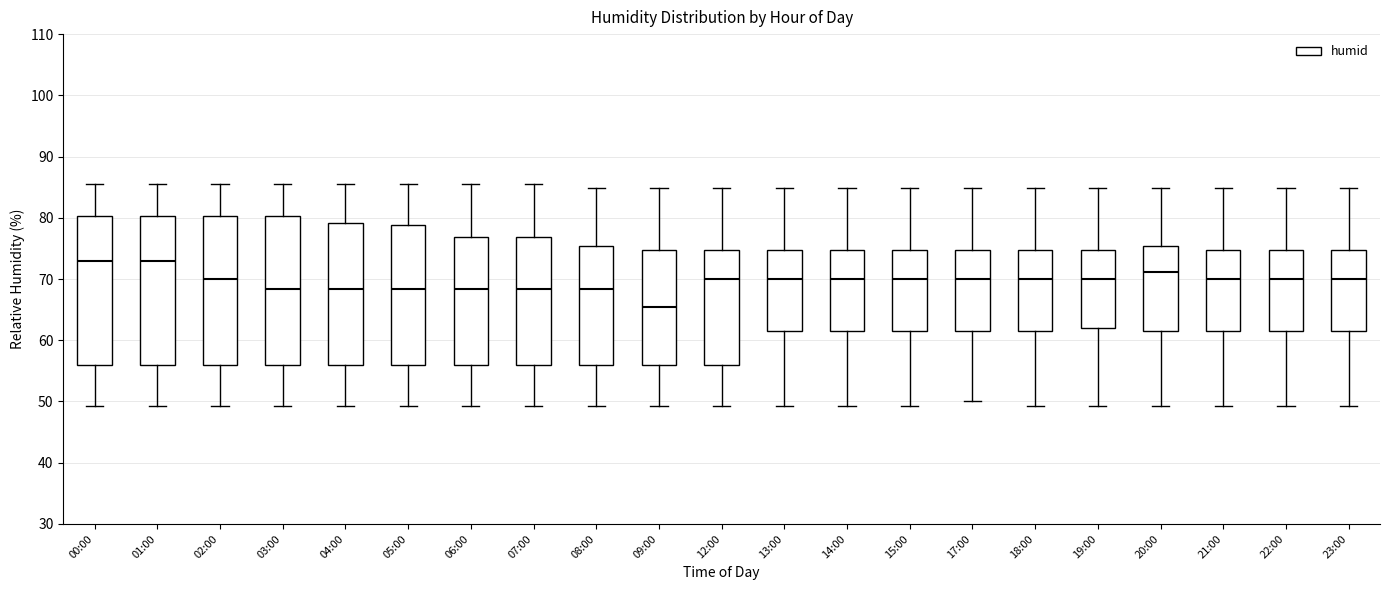

Reading left to right, read every box against the y-axis: the position of its median line, the range the box covers, and the ends of its whiskers. The values are not printed on the chart, so give them approximately, as read against the axis.

00:00: median 73, box 56 to 80, whiskers 49 to 86
01:00: median 73, box 56 to 80, whiskers 49 to 86
02:00: median 70, box 56 to 80, whiskers 49 to 86
03:00: median 68, box 56 to 80, whiskers 49 to 86
04:00: median 68, box 56 to 79, whiskers 49 to 86
05:00: median 68, box 56 to 79, whiskers 49 to 86
06:00: median 68, box 56 to 77, whiskers 49 to 86
07:00: median 68, box 56 to 77, whiskers 49 to 86
08:00: median 68, box 56 to 75, whiskers 49 to 85
09:00: median 66, box 56 to 75, whiskers 49 to 85
12:00: median 70, box 56 to 75, whiskers 49 to 85
13:00: median 70, box 62 to 75, whiskers 49 to 85
14:00: median 70, box 62 to 75, whiskers 49 to 85
15:00: median 70, box 62 to 75, whiskers 49 to 85
17:00: median 70, box 62 to 75, whiskers 50 to 85
18:00: median 70, box 62 to 75, whiskers 49 to 85
19:00: median 70, box 62 to 75, whiskers 49 to 85
20:00: median 71, box 62 to 75, whiskers 49 to 85
21:00: median 70, box 62 to 75, whiskers 49 to 85
22:00: median 70, box 62 to 75, whiskers 49 to 85
23:00: median 70, box 62 to 75, whiskers 49 to 85